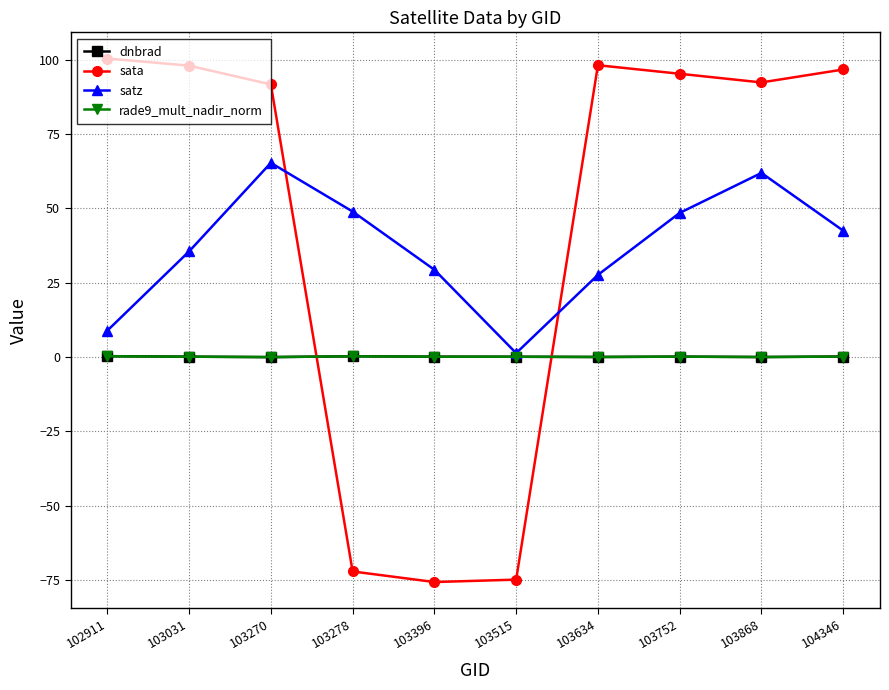

At which label does satz first exceed 42?

103270